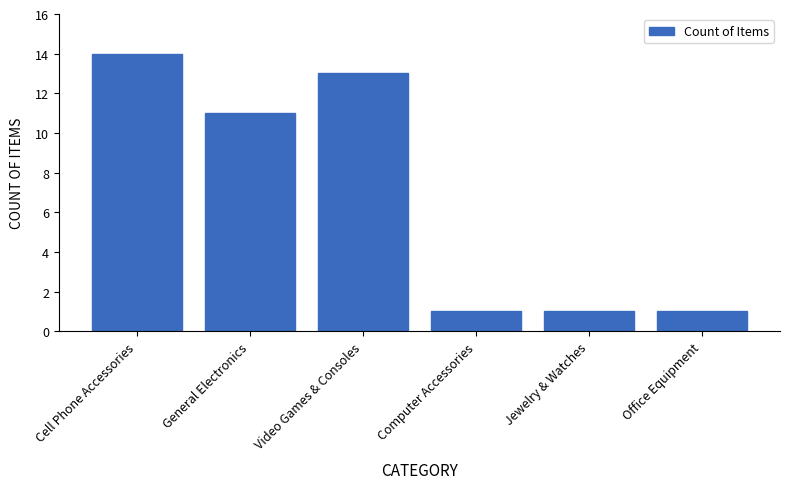

What is the label of the 1st bar from the right?

Office Equipment